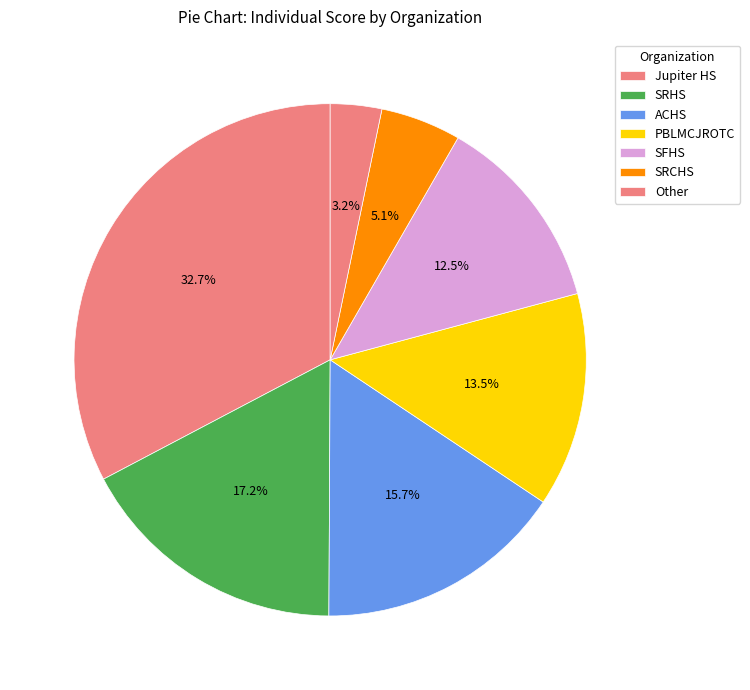

Which category has the smallest portion of the pie?

Other